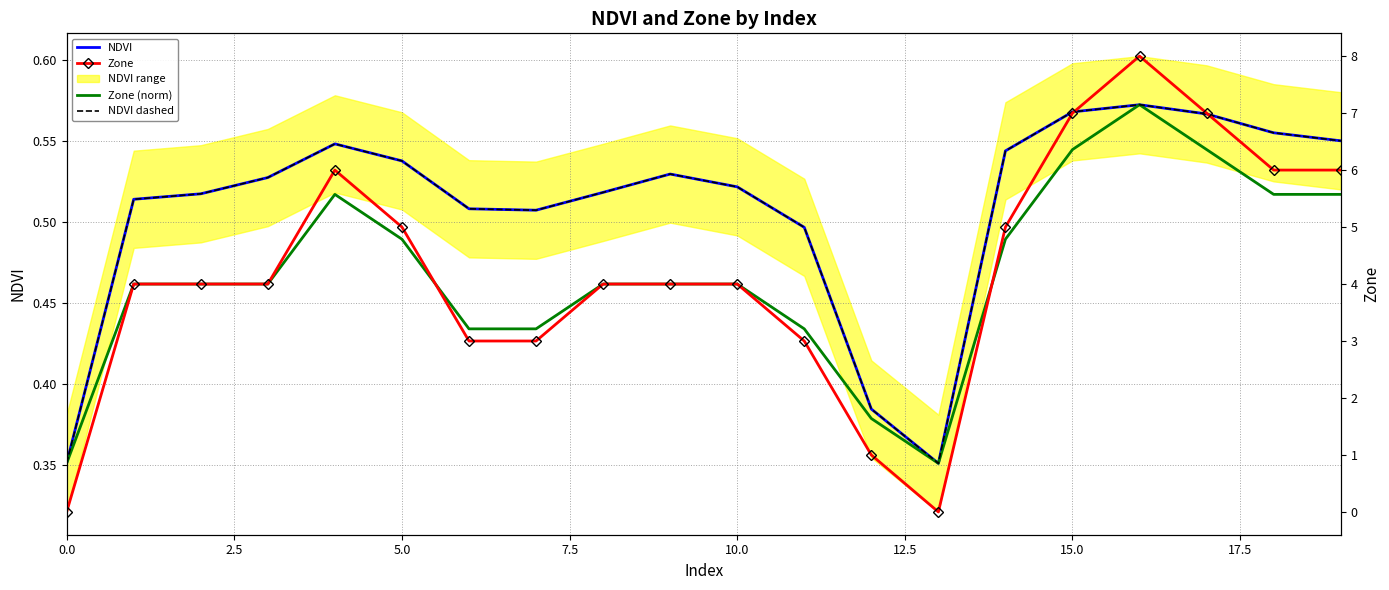

How many series are shown in this chart?

4